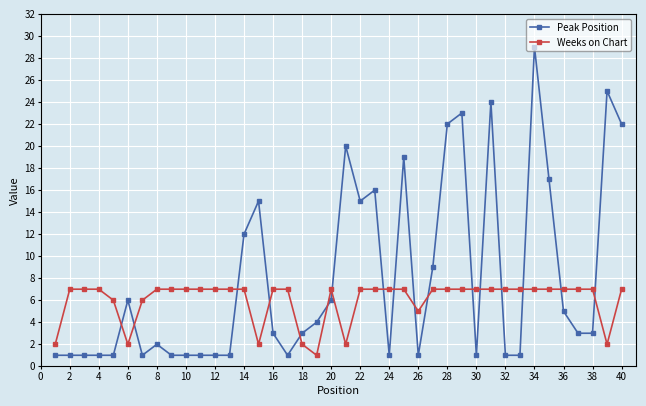

Which series has the largest total across all categories?

Peak Position